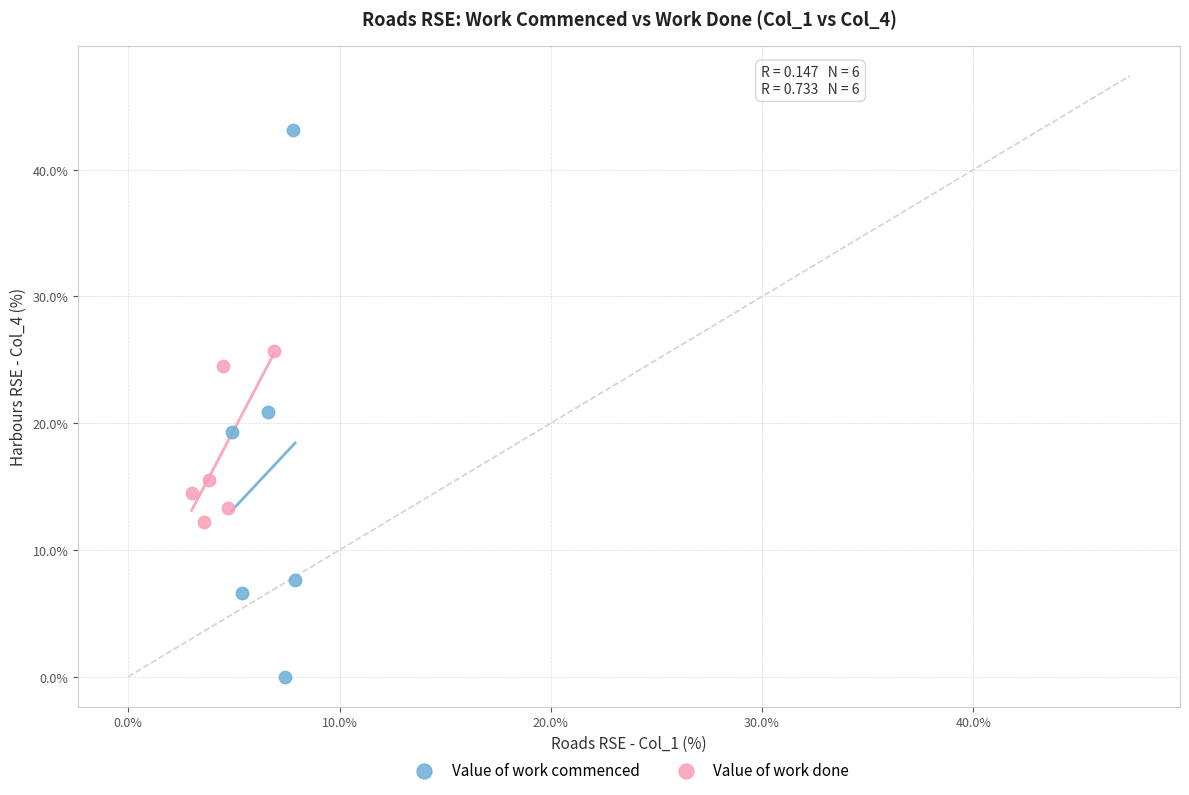

Which series has the largest Y range (max minus min)?

Value of work commenced